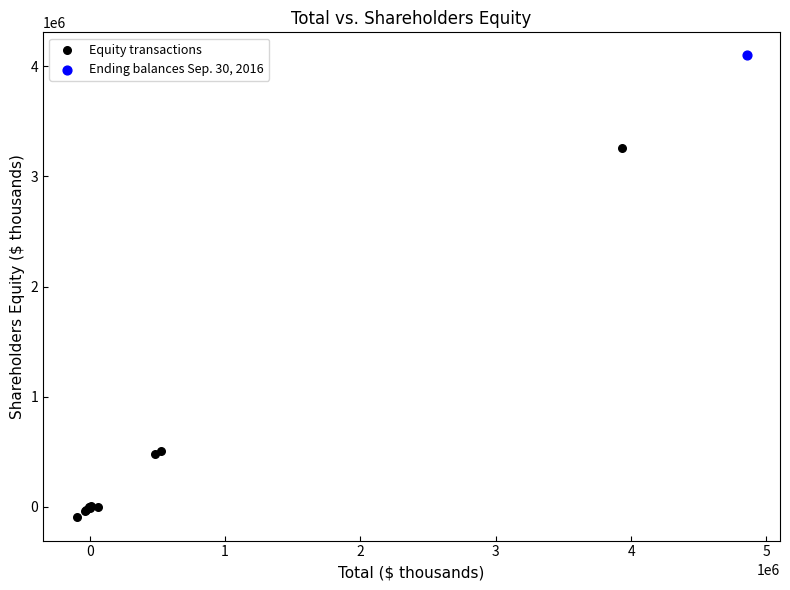

What are all the series names shown in the legend?

Equity transactions, Ending balances Sep. 30, 2016